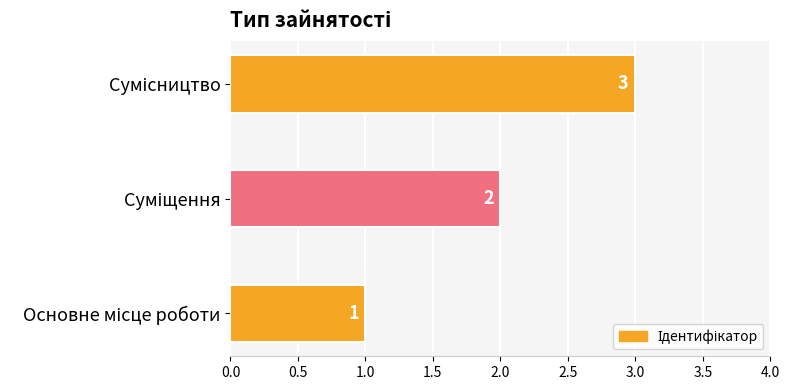

What is the sum of all values?

6